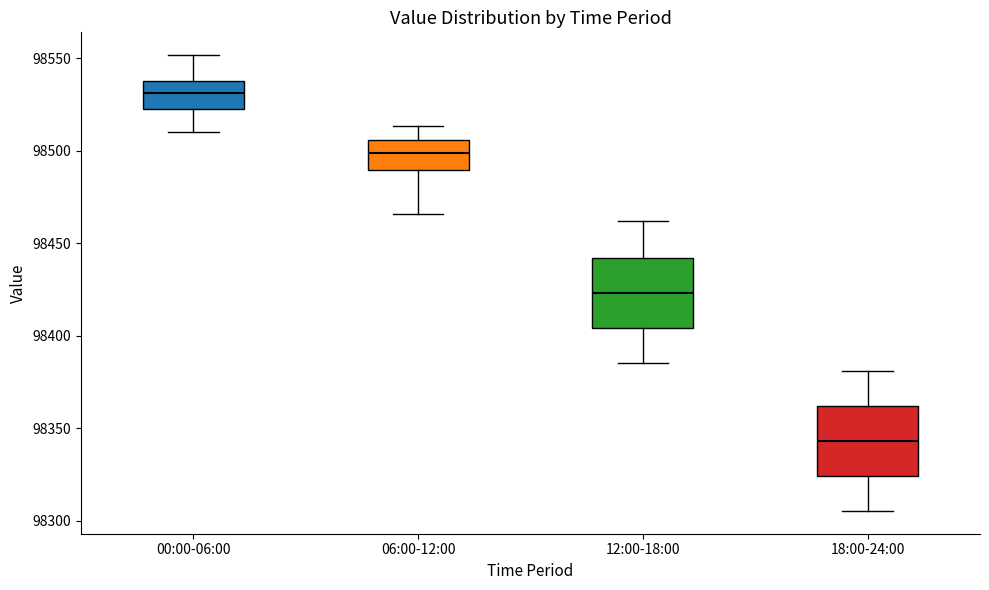

Reading left to right, read every box against the y-axis: the position of its median line, the range the box covers, and the ends of its whiskers. The values are not printed on the chart, so give them approximately, as read against the axis.

00:00-06:00: median 98530, box 98520 to 98540, whiskers 98510 to 98550
06:00-12:00: median 98500, box 98490 to 98505, whiskers 98465 to 98515
12:00-18:00: median 98425, box 98405 to 98440, whiskers 98385 to 98460
18:00-24:00: median 98345, box 98325 to 98360, whiskers 98305 to 98380